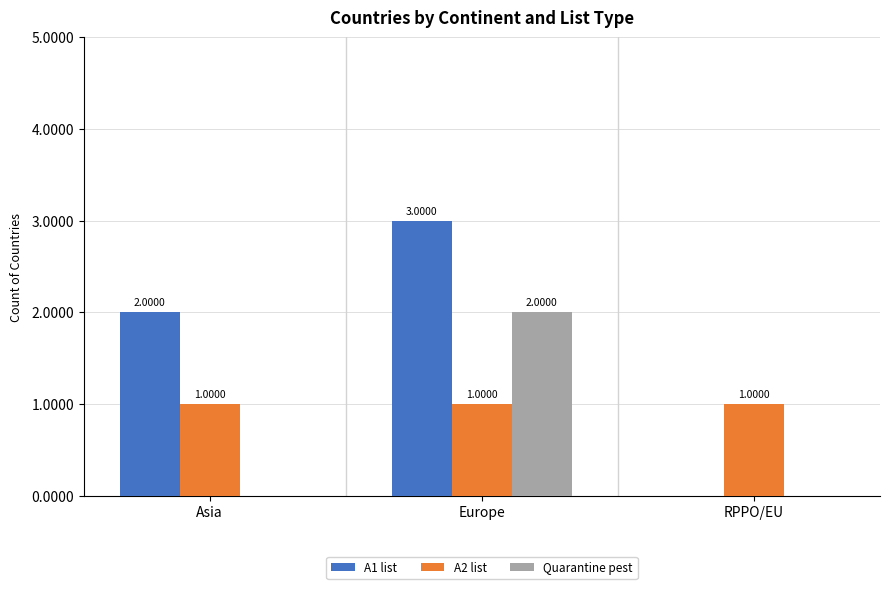

Between Asia and Europe, which series saw the biggest shift?

Quarantine pest